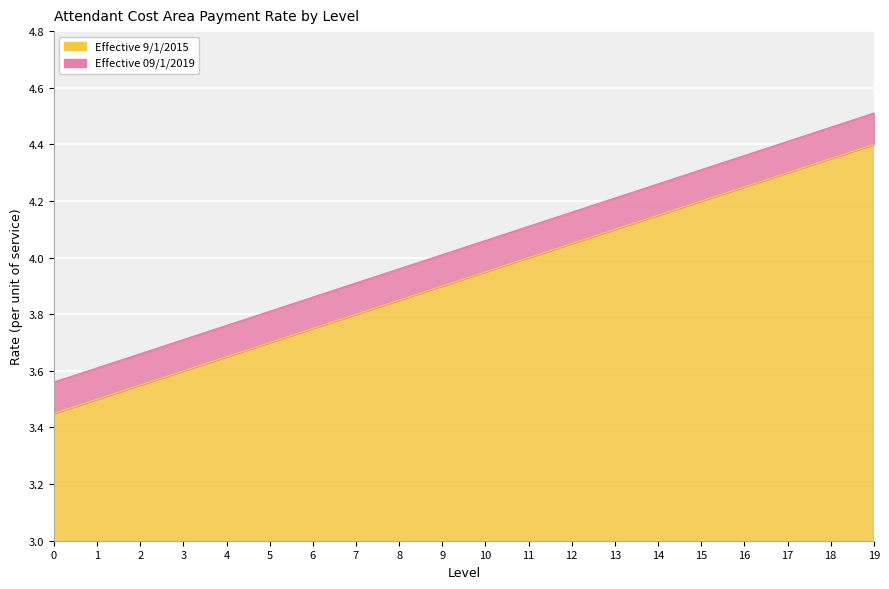

How many lines are shown in the chart?

2